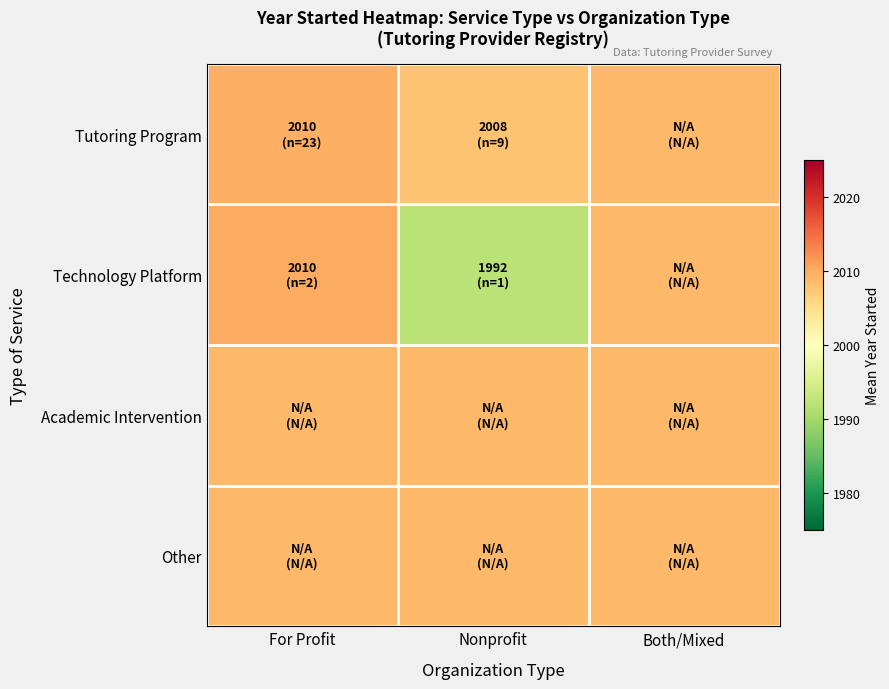

Reading left to right, transcribe all the data shown in this chart.

Tutoring Program: For Profit=2009.7	Nonprofit=2008.0	Both/Mixed=2008.8
Technology Platform: For Profit=2010.0	Nonprofit=1992.0	Both/Mixed=2008.8
Academic Intervention: For Profit=2008.8	Nonprofit=2008.8	Both/Mixed=2008.8
Other: For Profit=2008.8	Nonprofit=2008.8	Both/Mixed=2008.8